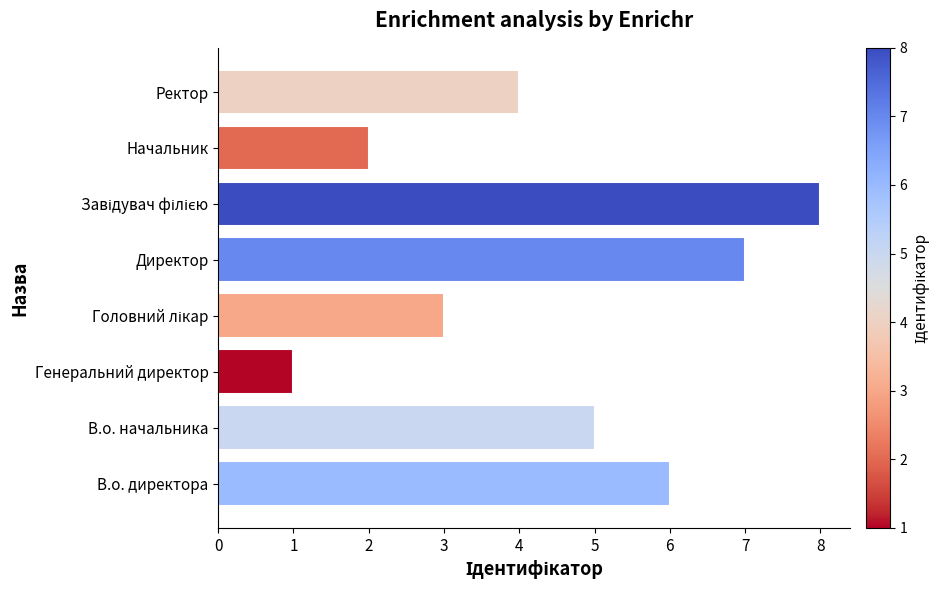

Reading bottom to top, extract all data points from this chart.

6	5	1	3	7	8	2	4